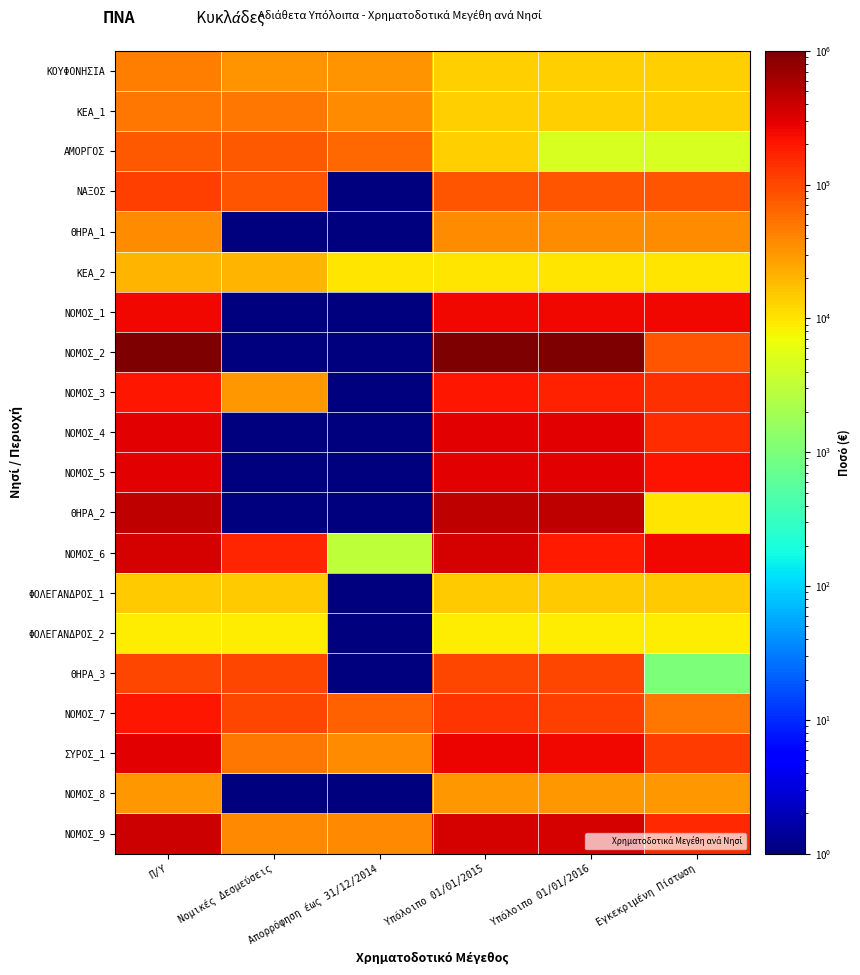

Which series changed the most between Π/Υ and Νομικές Δεσμεύσεις?

ΝΟΜΟΣ_2